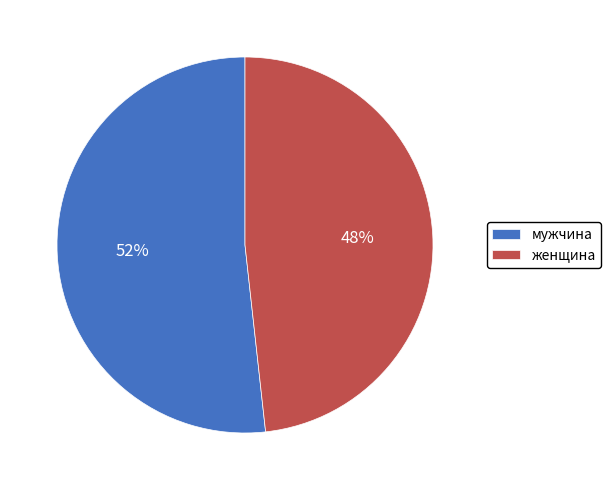

What is the smallest slice in the pie chart?

женщина